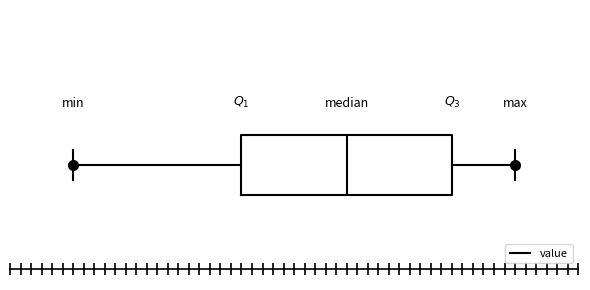

Read this box plot against the x-axis: the position of the median line, the range covered by the box, and the ends of both whiskers. The values are not printed on the chart, so give them approximately, as read against the axis.

median 99.1, box 98.6 to 99.6, whiskers 97.8 to 99.9